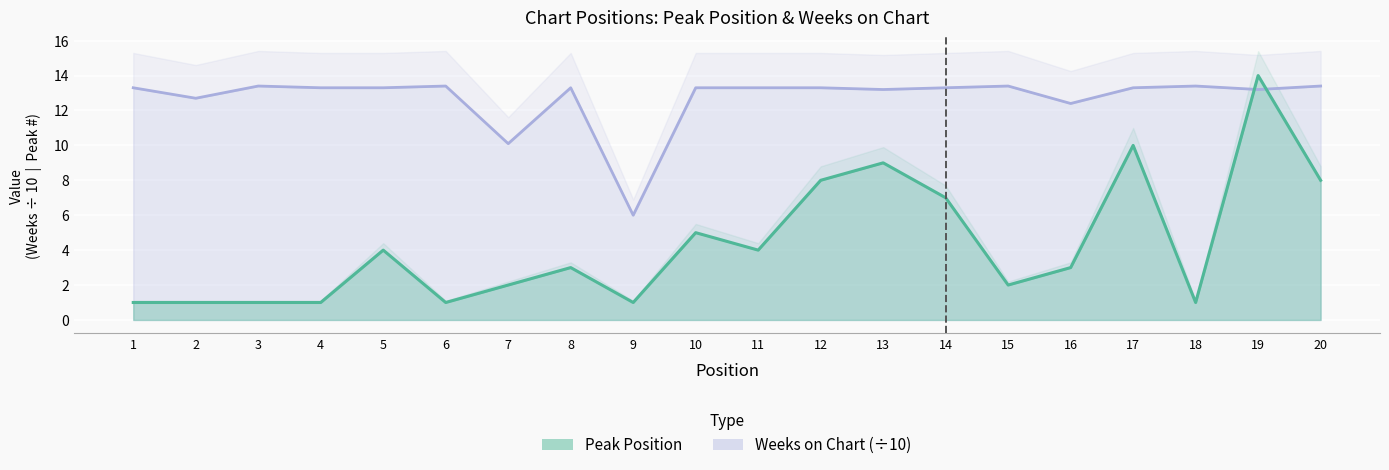

The value of Peak Position at 19 is 14.0. True or false?

True